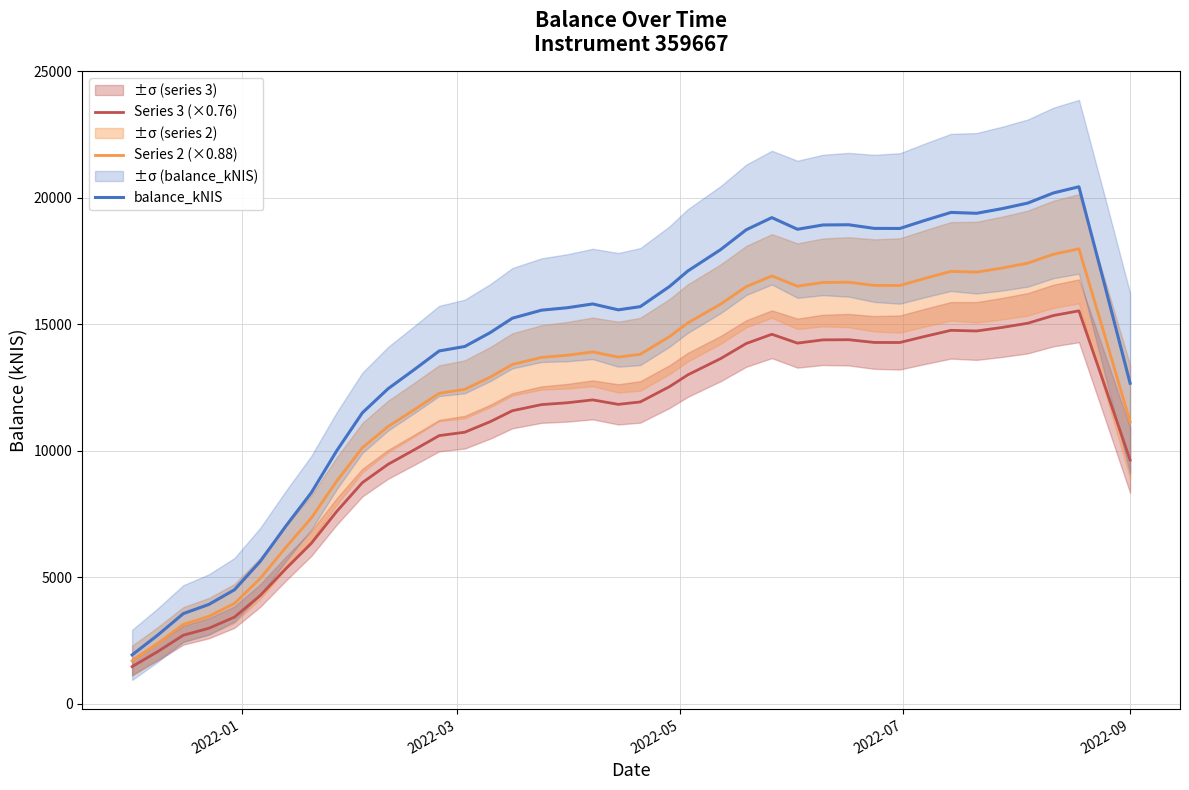

What is the minimum value for balance_kNIS?

1928.2